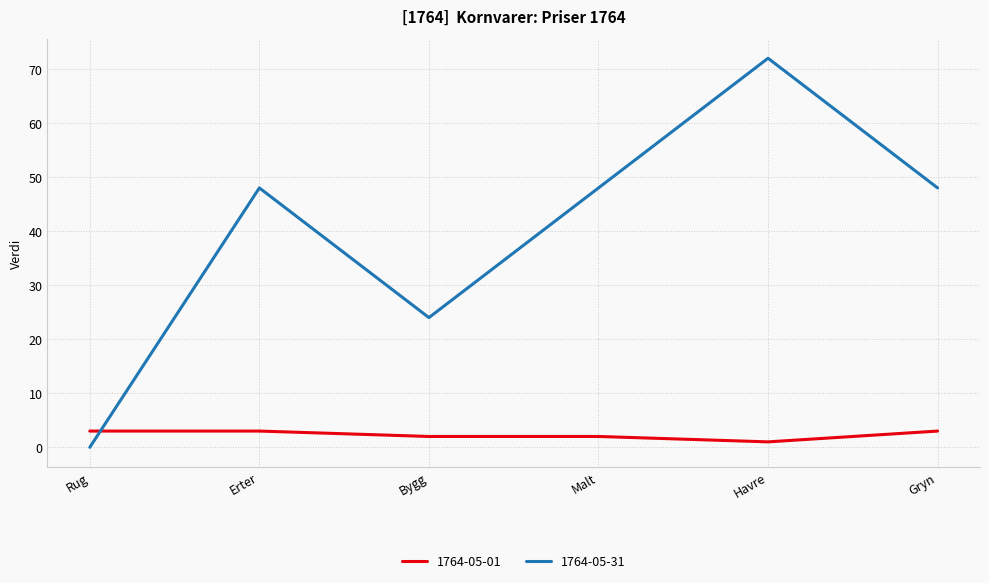

Reading right to left, list all the values displayed in this chart.

1764-05-01: Gryn=3	Havre=1	Malt=2	Bygg=2	Erter=3	Rug=3
1764-05-31: Gryn=48	Havre=72	Malt=48	Bygg=24	Erter=48	Rug=0